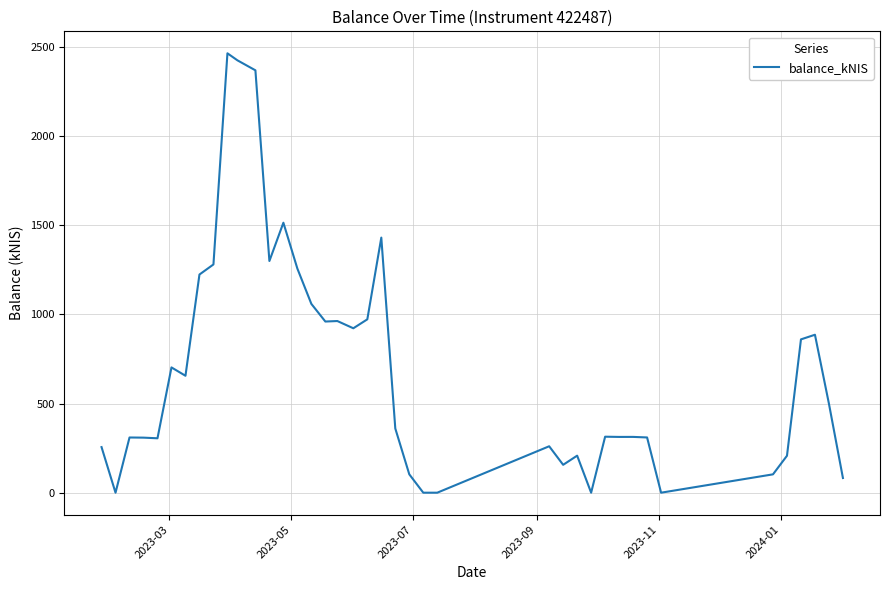

What is the maximum value shown in the chart?

2465.7